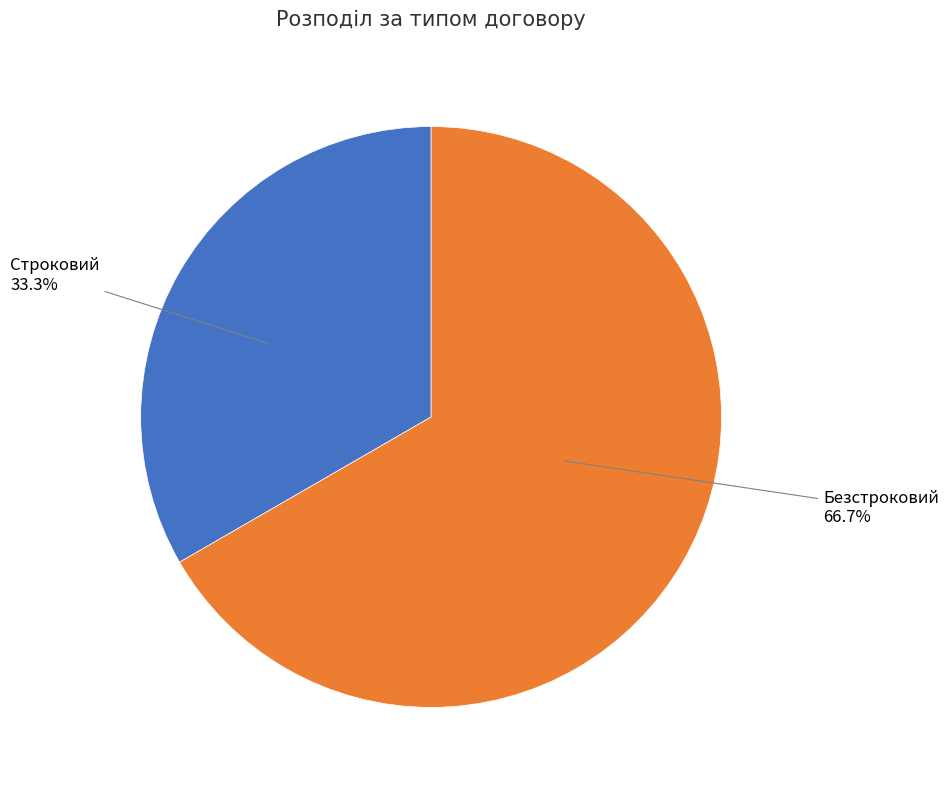

Is there a majority slice in this chart?

Yes